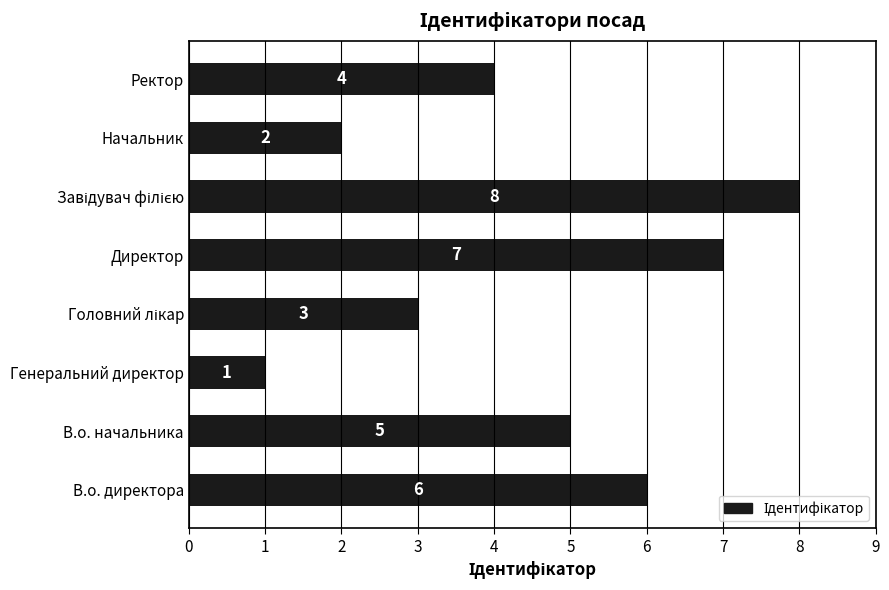

What is the greatest value displayed?

8